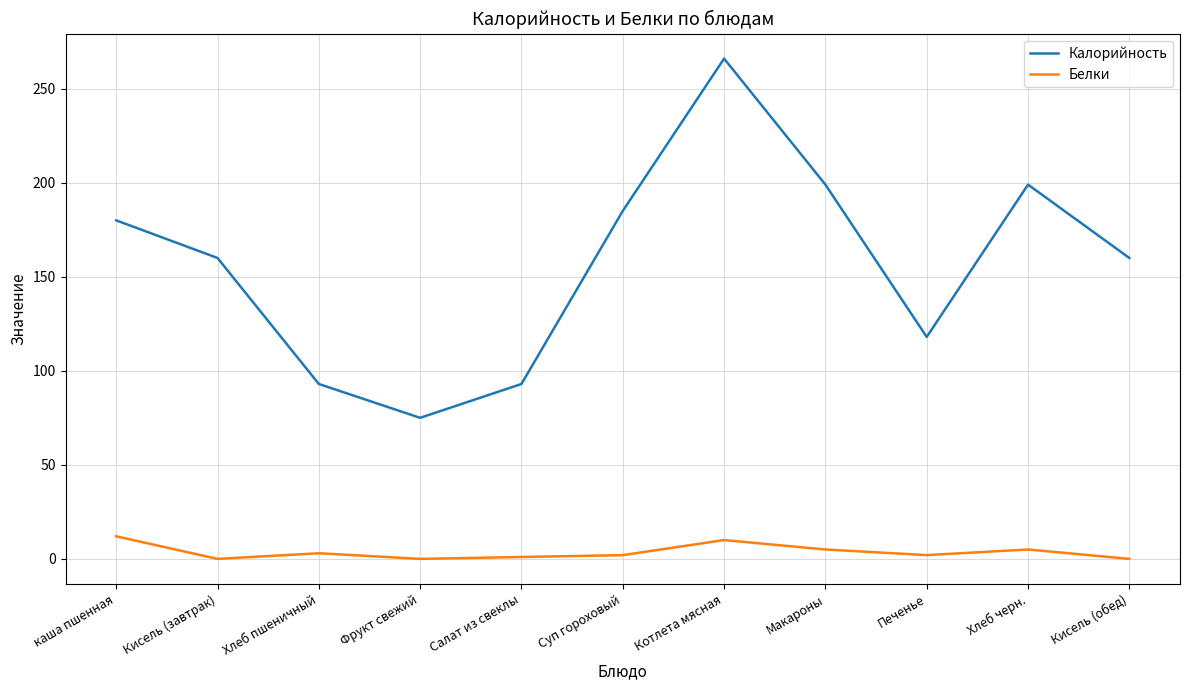

What is the difference between the second highest and second lowest values in the Белки series?

10